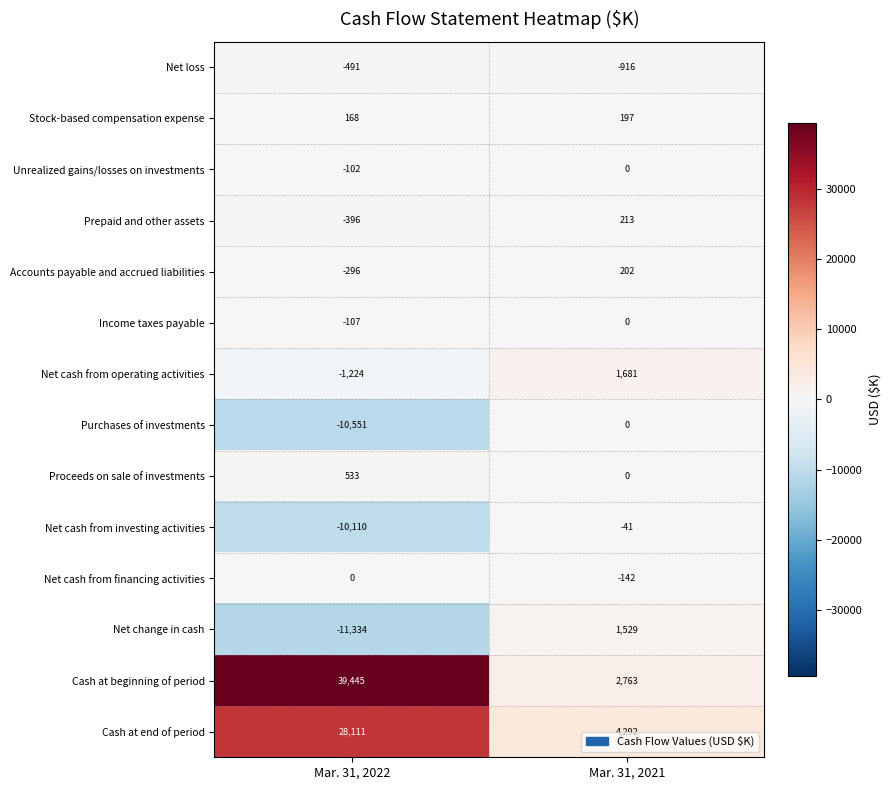

How many values in Net cash from operating activities are above zero?

1